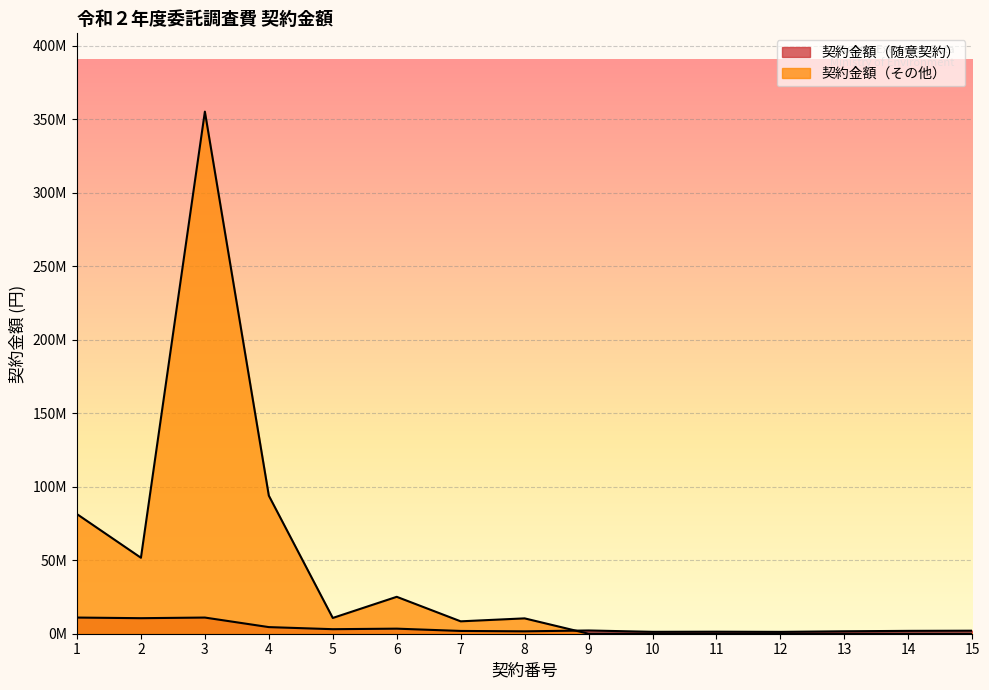

How many intersections are there between 契約金額（その他） and 契約金額（随意契約）?

1